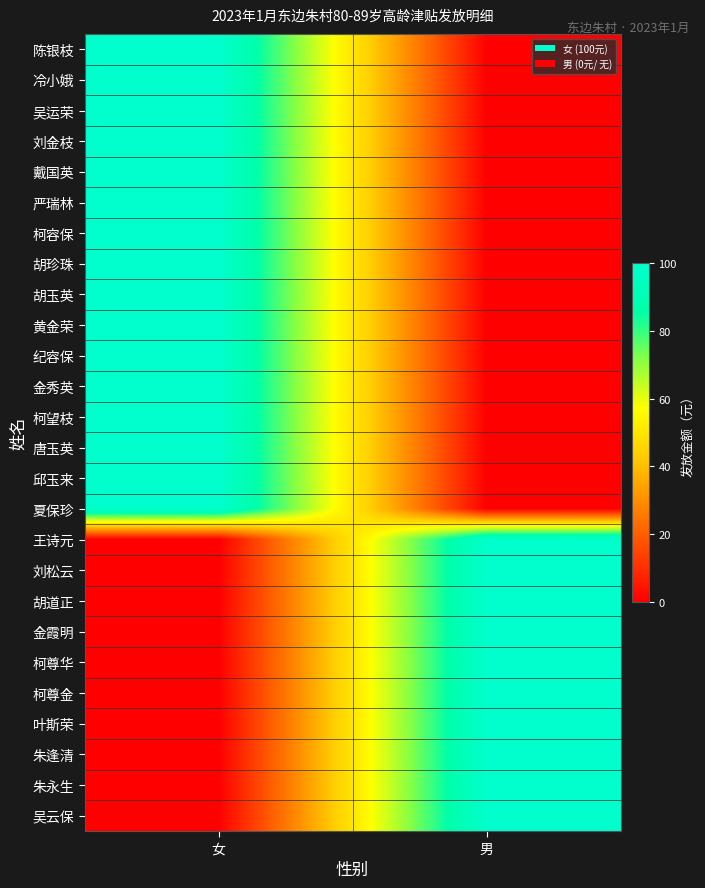

Count the number of categories in the chart.

2